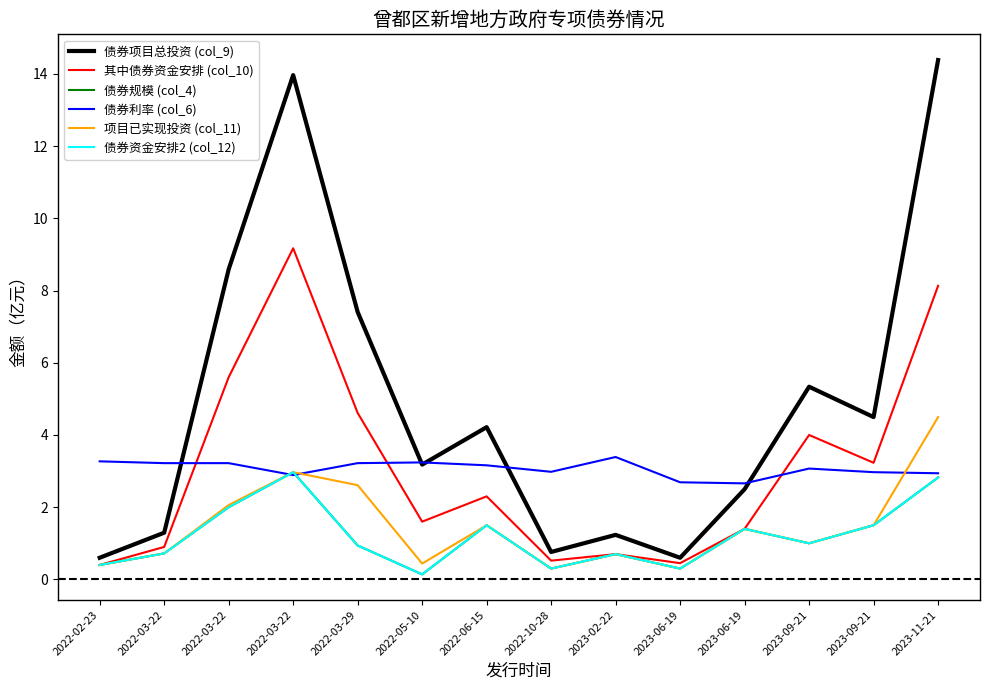

Which category has the lowest value in the 项目已实现投资 (col_11) series?

2022-10-28